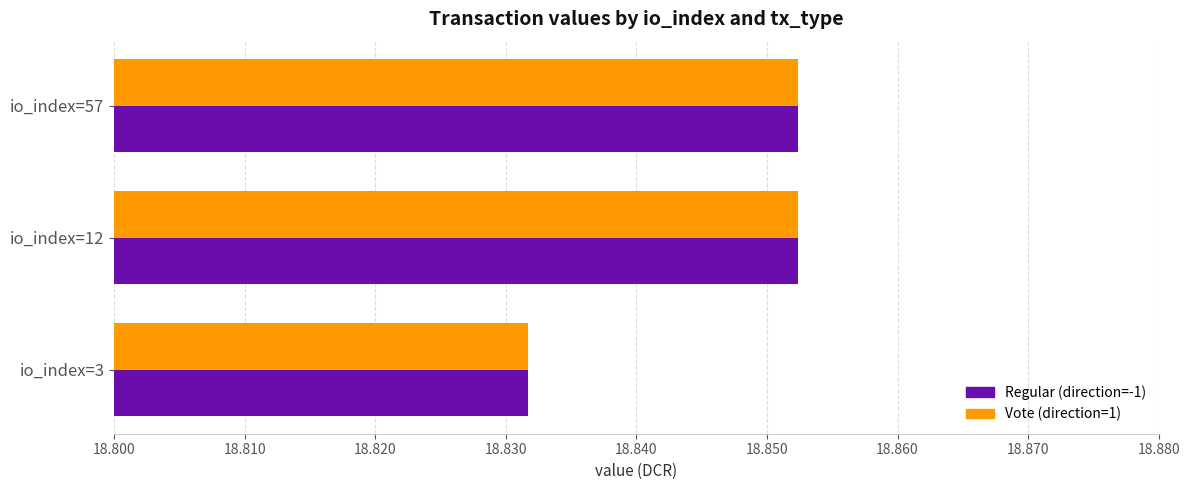

What is the total value across all series at io_index=57?

37.7